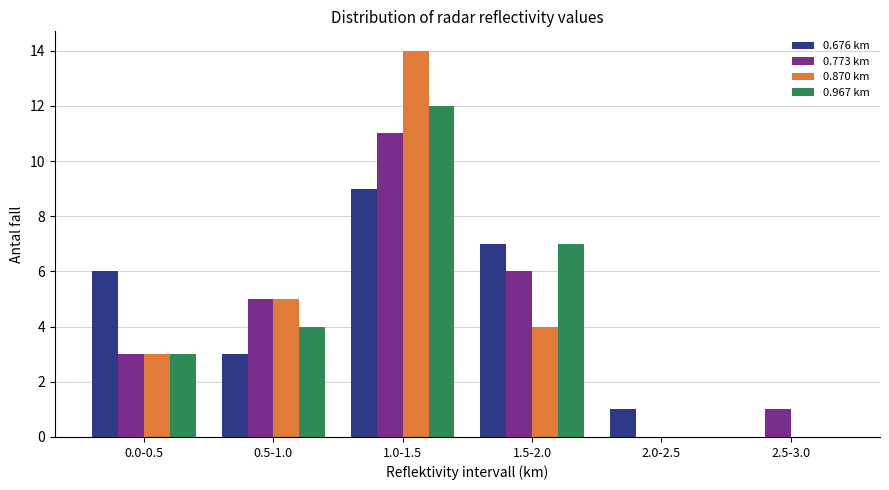

Reading left to right, extract all data points from this chart.

0.676 km: 0.0-0.5=6	0.5-1.0=3	1.0-1.5=9	1.5-2.0=7	2.0-2.5=1	2.5-3.0=0
0.773 km: 0.0-0.5=3	0.5-1.0=5	1.0-1.5=11	1.5-2.0=6	2.0-2.5=0	2.5-3.0=1
0.870 km: 0.0-0.5=3	0.5-1.0=5	1.0-1.5=14	1.5-2.0=4	2.0-2.5=0	2.5-3.0=0
0.967 km: 0.0-0.5=3	0.5-1.0=4	1.0-1.5=12	1.5-2.0=7	2.0-2.5=0	2.5-3.0=0